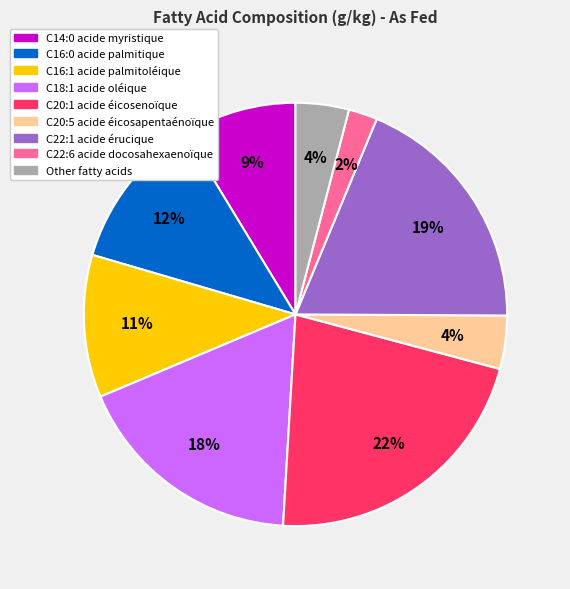

To the nearest percent, what percentage of the pie is C16:1 acide palmitoléique?

11%